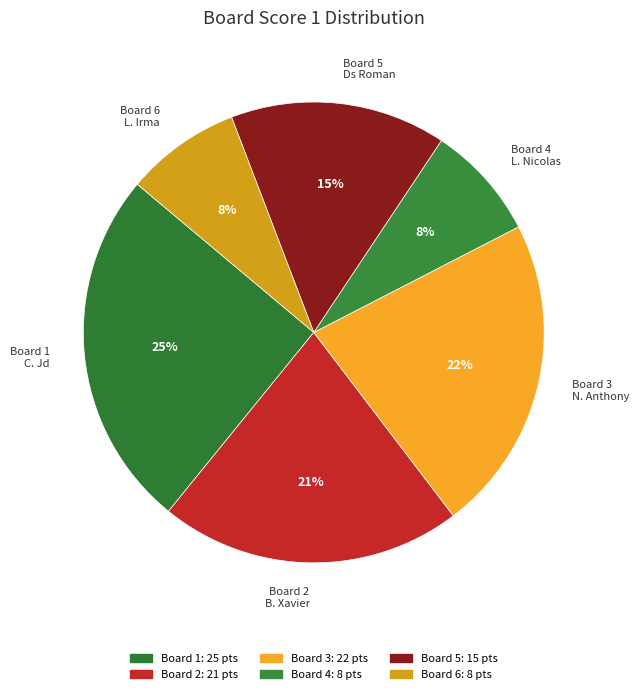

Does Board 2 B. Xavier represent more than half of the total?

No